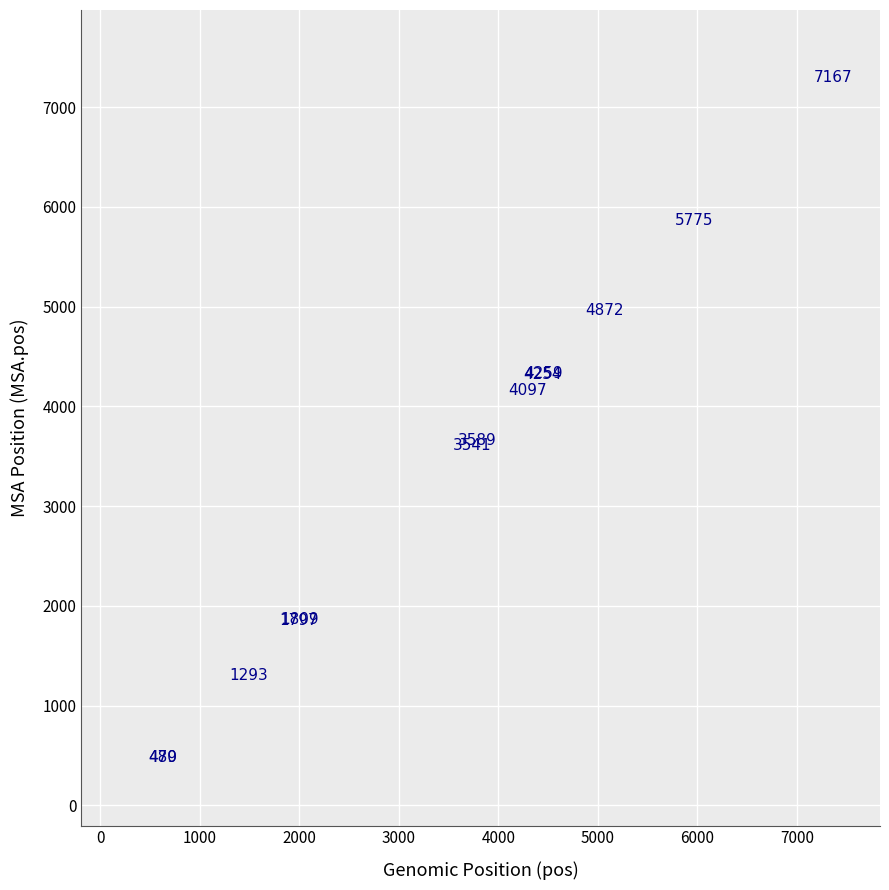

What Y value in the scatter plot is closest to 3886?

3656